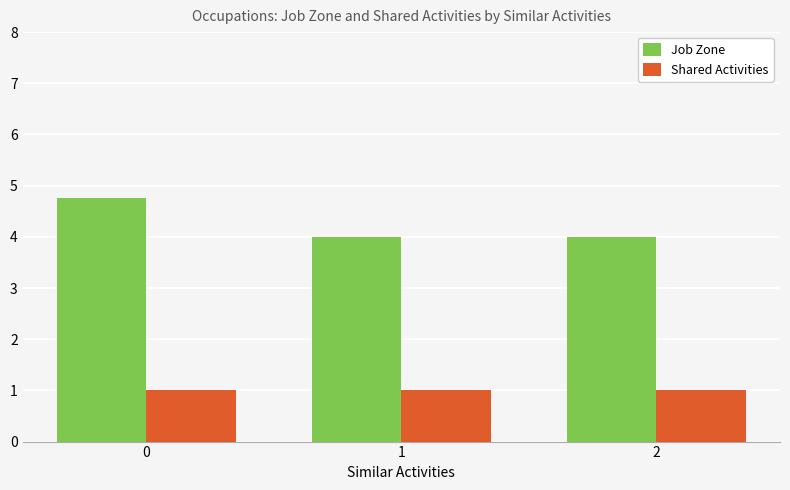

Reading left to right, what are all the values shown in this chart?

Job Zone: 4.8	4.0	4.0
Shared Activities: 1.0	1.0	1.0